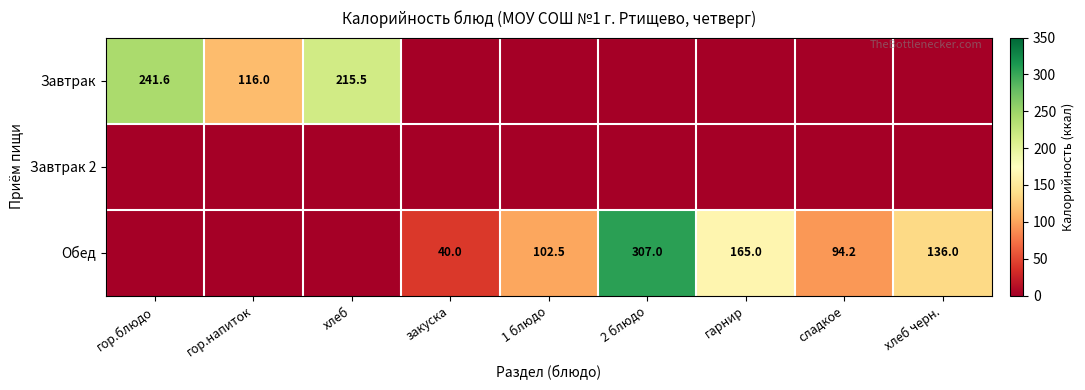

Is it true that Обед equals 94.2 at сладкое?

True